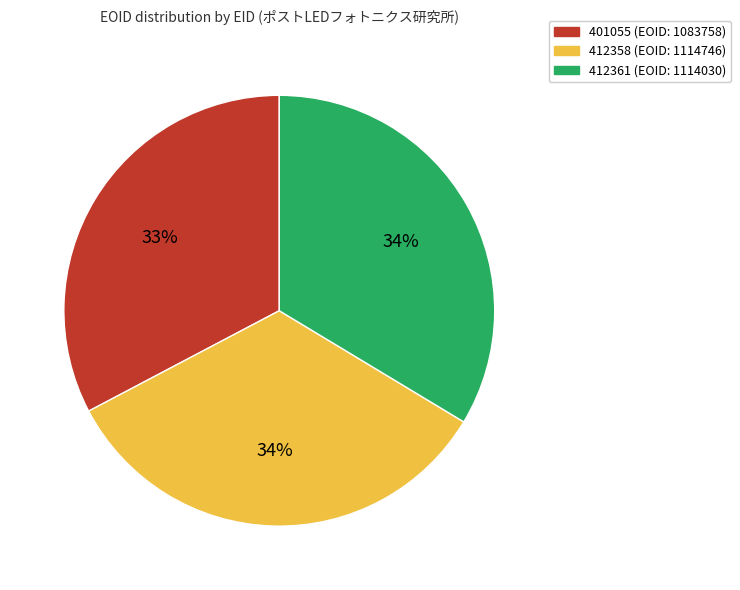

Do 412361 (EOID: 1114030) and 401055 (EOID: 1083758) together represent more than half of the pie?

Yes